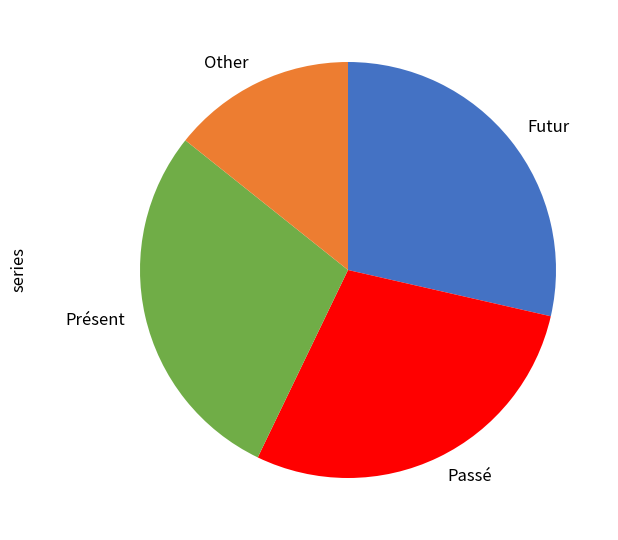

What is the ratio of the value at Passé to the value at Other?

2.0